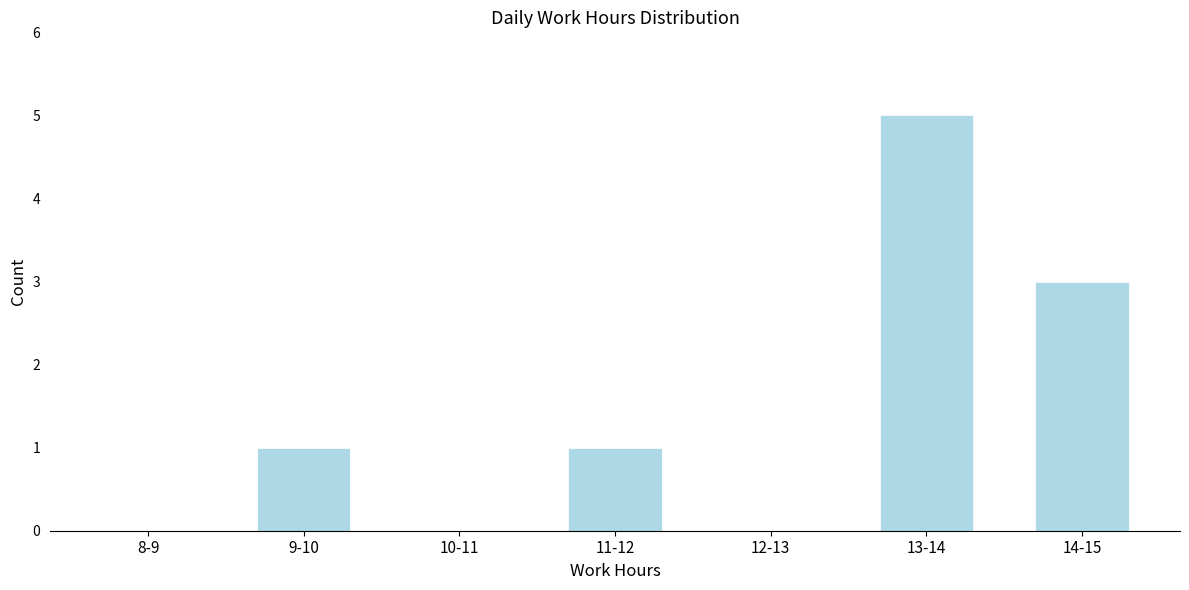

Reading right to left, what are all the values shown in this chart?

14-15=3	13-14=5	12-13=0	11-12=1	10-11=0	9-10=1	8-9=0